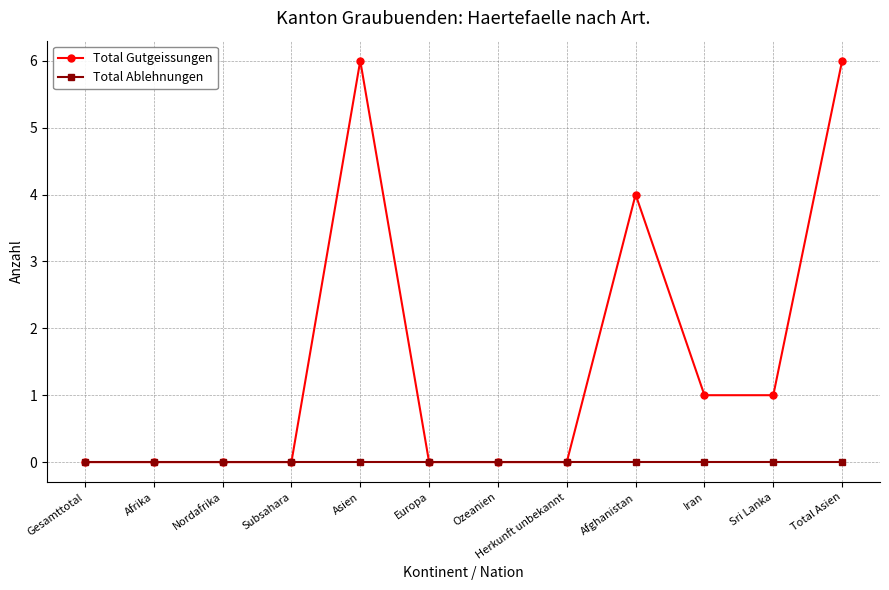

What is the label of the 12th point from the right?

Gesamttotal